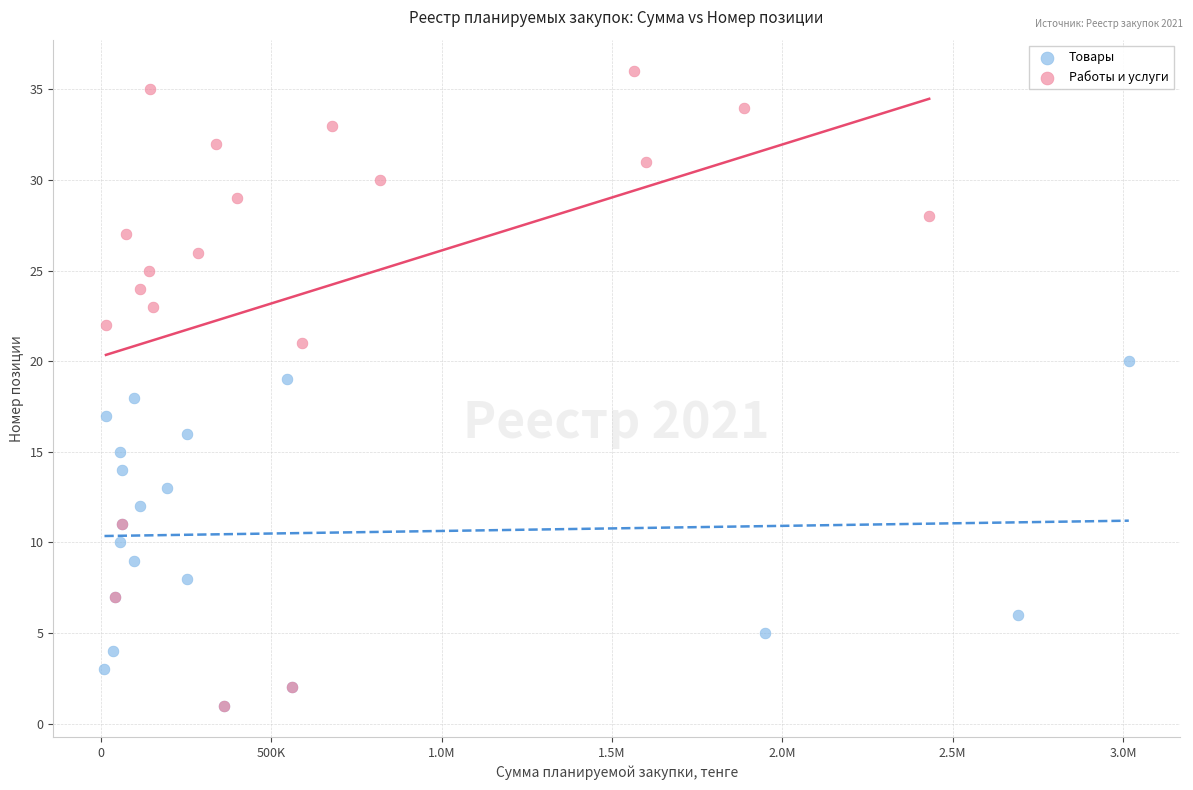

Which series contains the highest Y value?

Работы и услуги